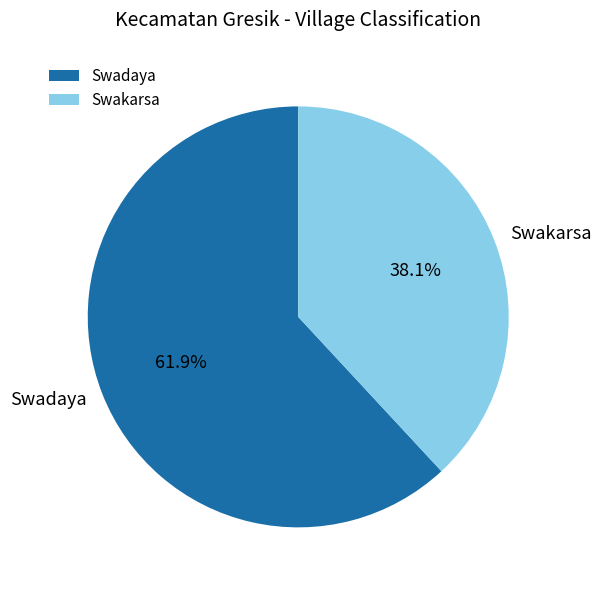

The Swadaya slice represents 50% of the pie. True or false?

False